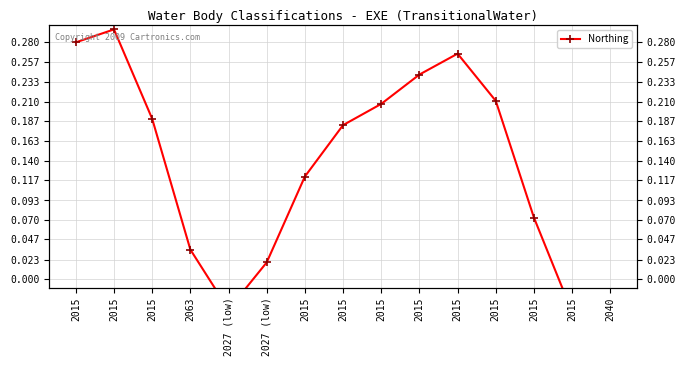

At which category does the data reach its first local valley?

2027 (low)